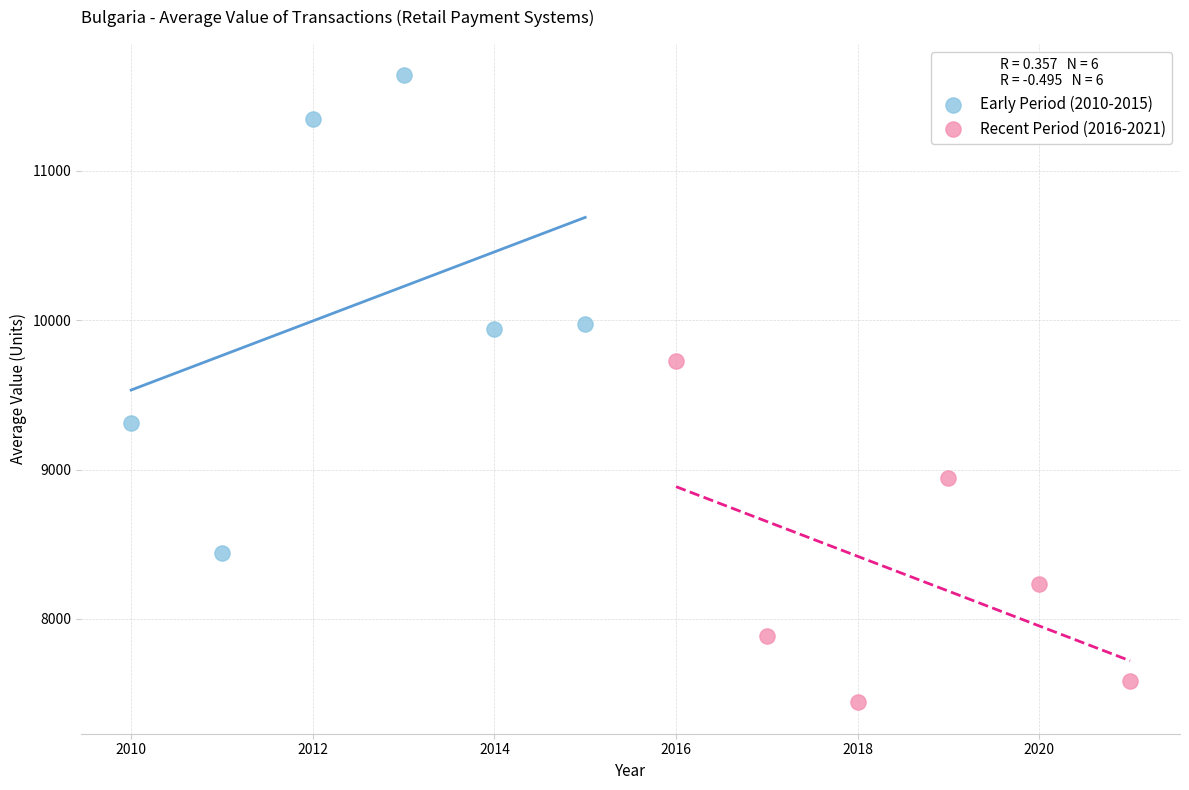

What are all the series names shown in the legend?

Early Period (2010-2015), Recent Period (2016-2021)